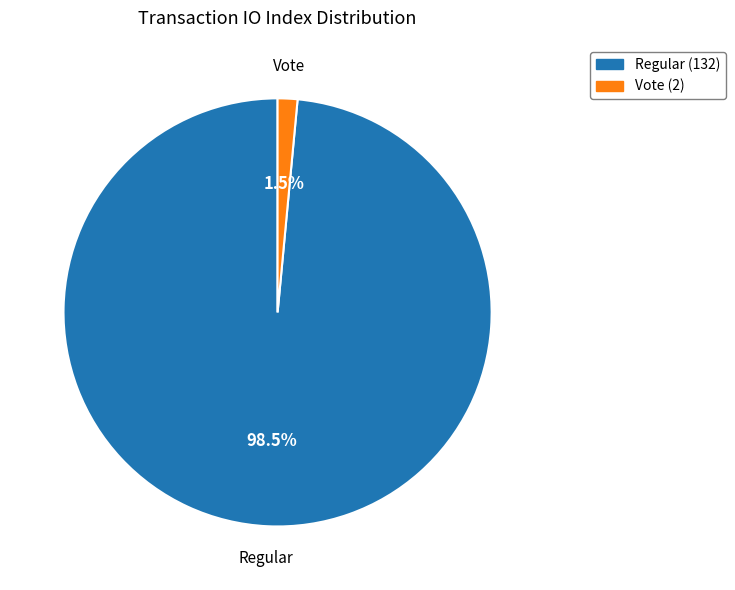

Combined, do Vote and Regular account for over 50%?

Yes